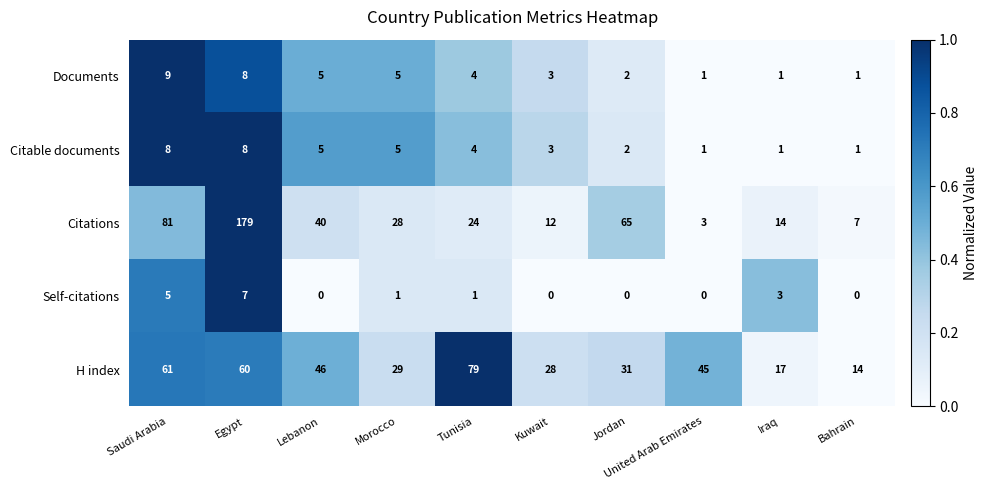

What is the spread (max minus min) of values at Saudi Arabia?

76